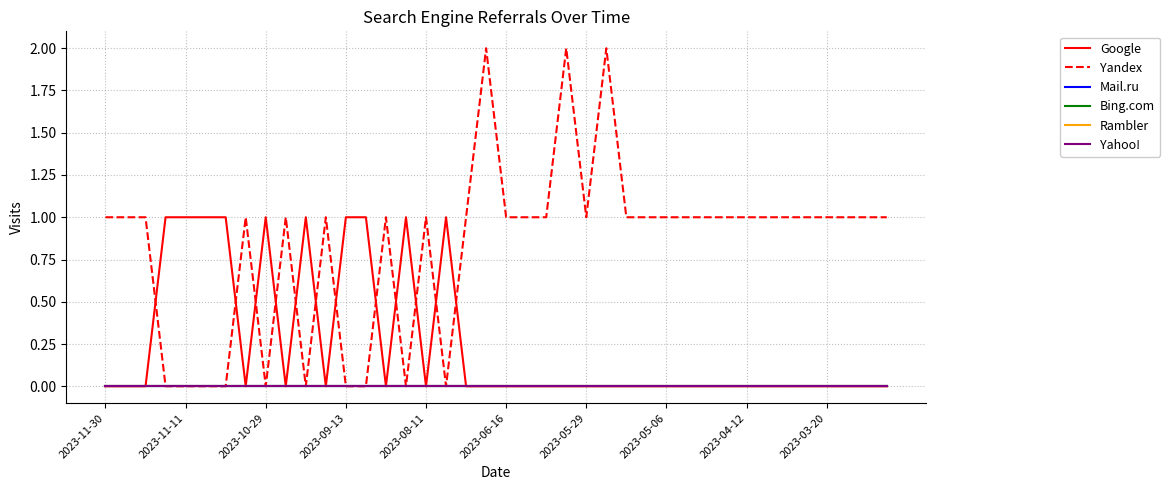

Does the chart have visible grid lines?

Yes